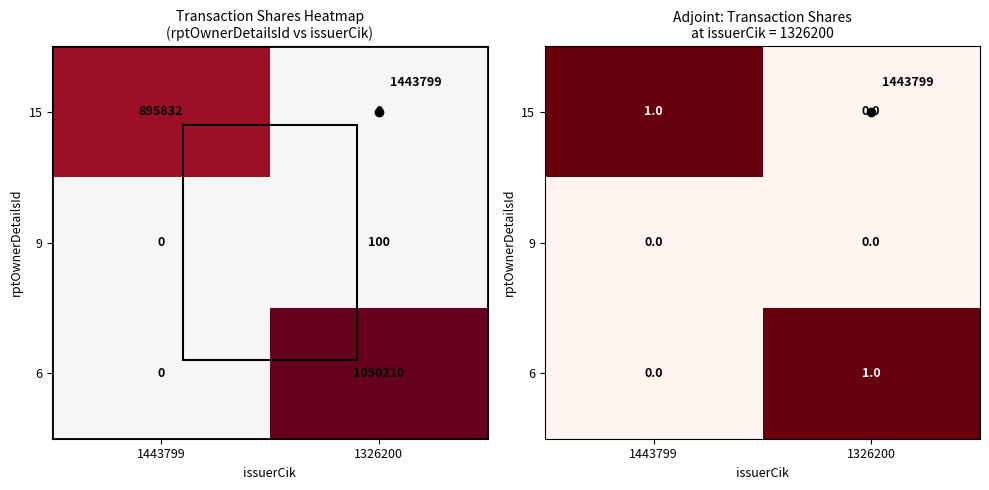

At which label is 15 closest to 0?

1326200